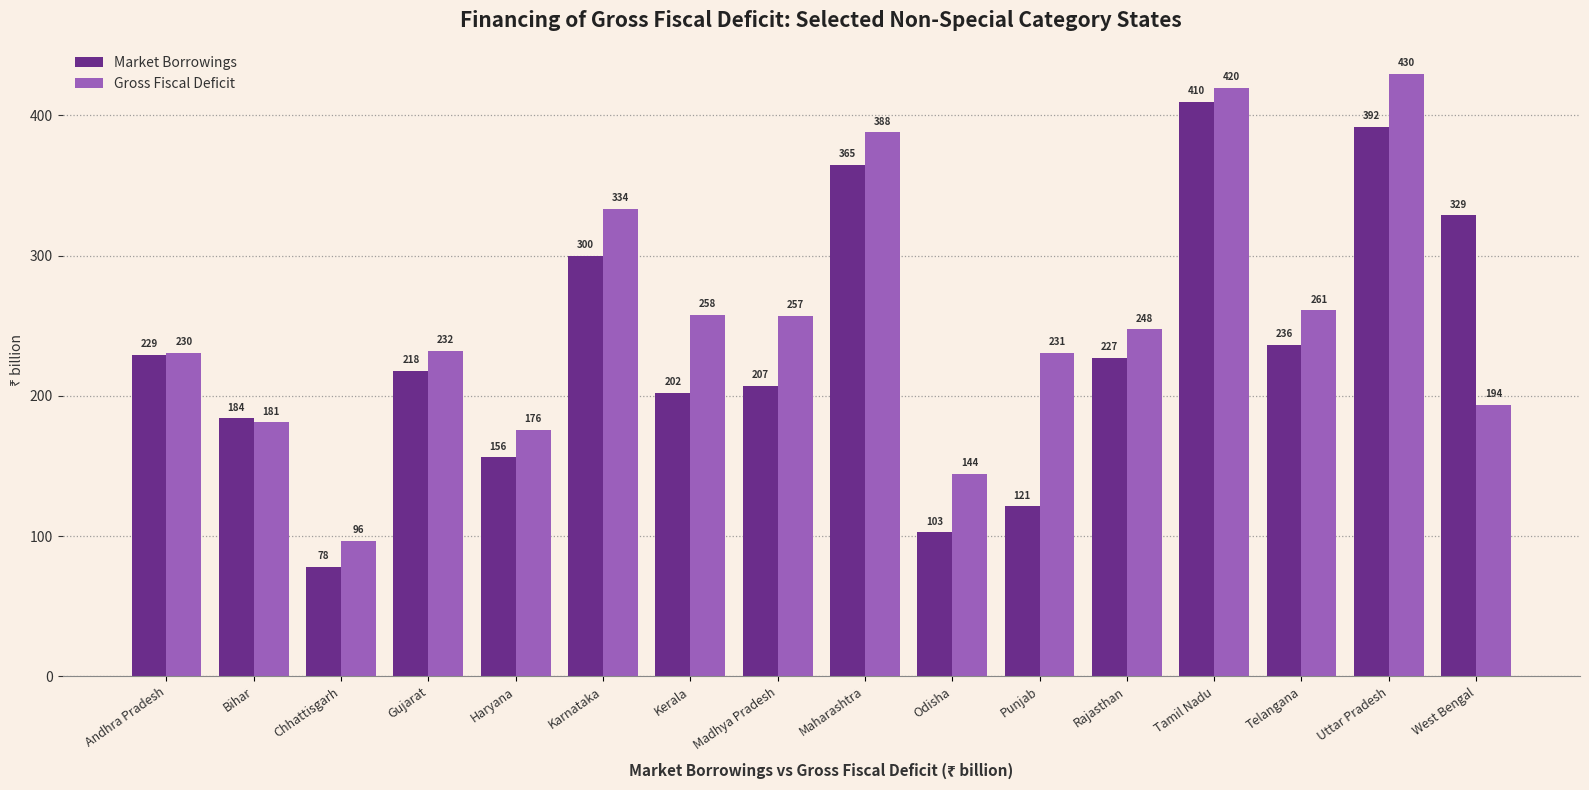

What is the sum of the Market Borrowings values at Punjab and Maharashtra?

486.1